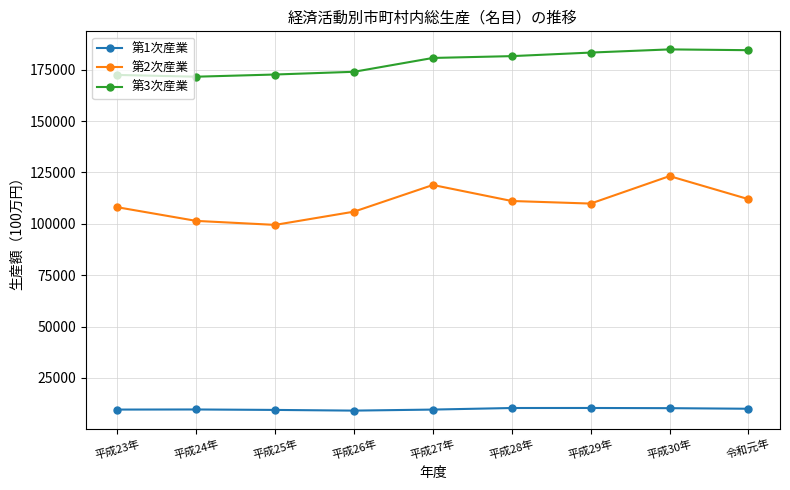

What is the label of the 1st point from the left?

平成23年